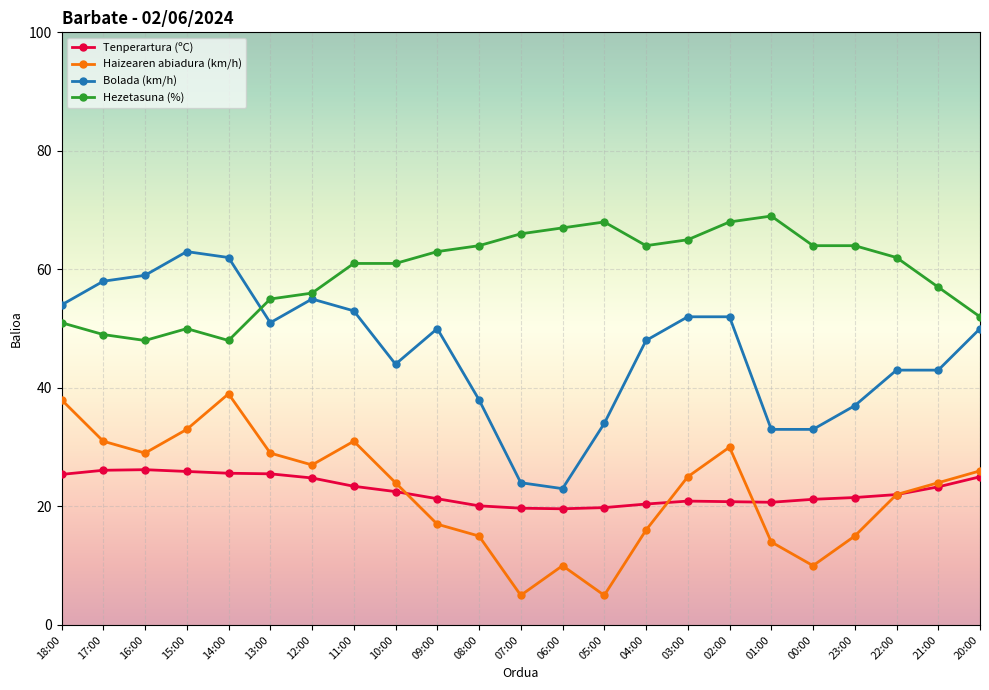

What is the label of the 8th point from the right?

03:00